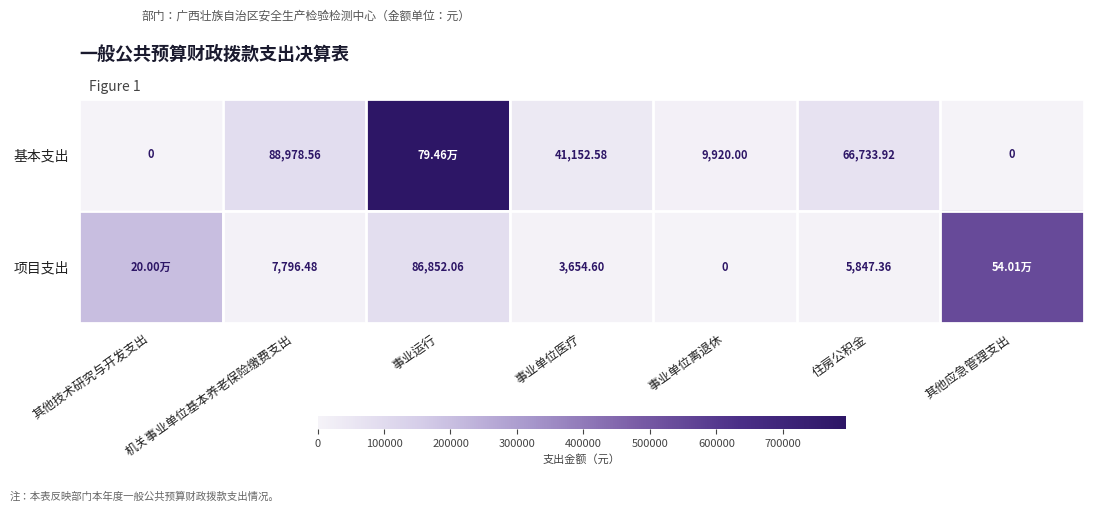

What is the sum of the 项目支出 values at 事业运行 and 住房公积金?

92699.4